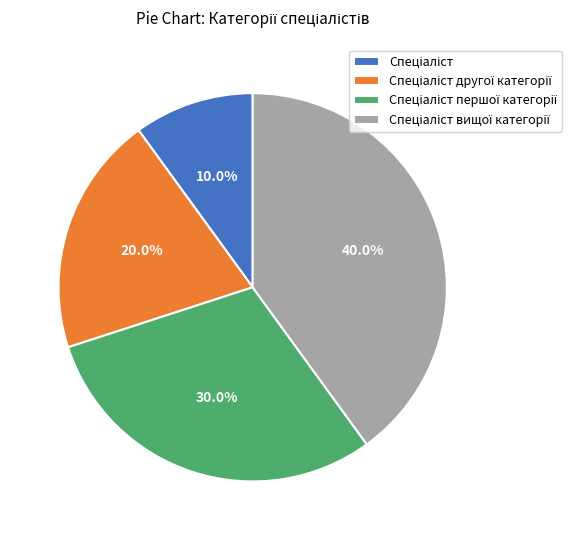

Is there any slice that represents more than half of the pie?

No